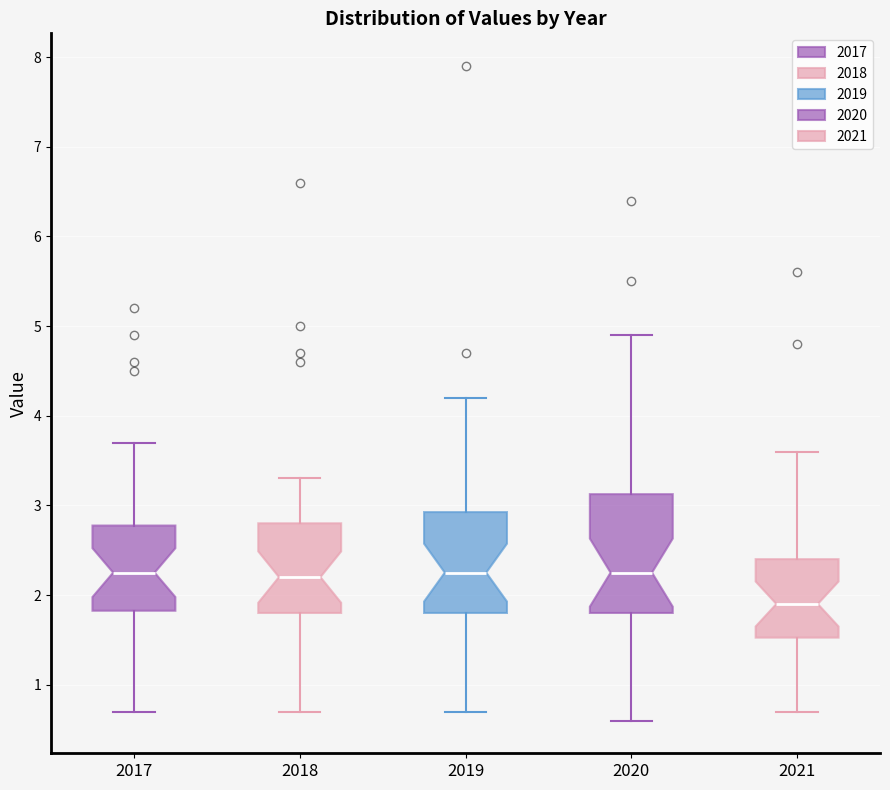

Reading left to right, read every box against the y-axis: the position of its median line, the range the box covers, and the ends of its whiskers. The values are not printed on the chart, so give them approximately, as read against the axis.

2017: median 2.3, box 1.8 to 2.8, whiskers 0.7 to 3.7
2018: median 2.2, box 1.8 to 2.8, whiskers 0.7 to 3.3
2019: median 2.3, box 1.8 to 2.9, whiskers 0.7 to 4.2
2020: median 2.3, box 1.8 to 3.1, whiskers 0.6 to 4.9
2021: median 1.9, box 1.5 to 2.4, whiskers 0.7 to 3.6